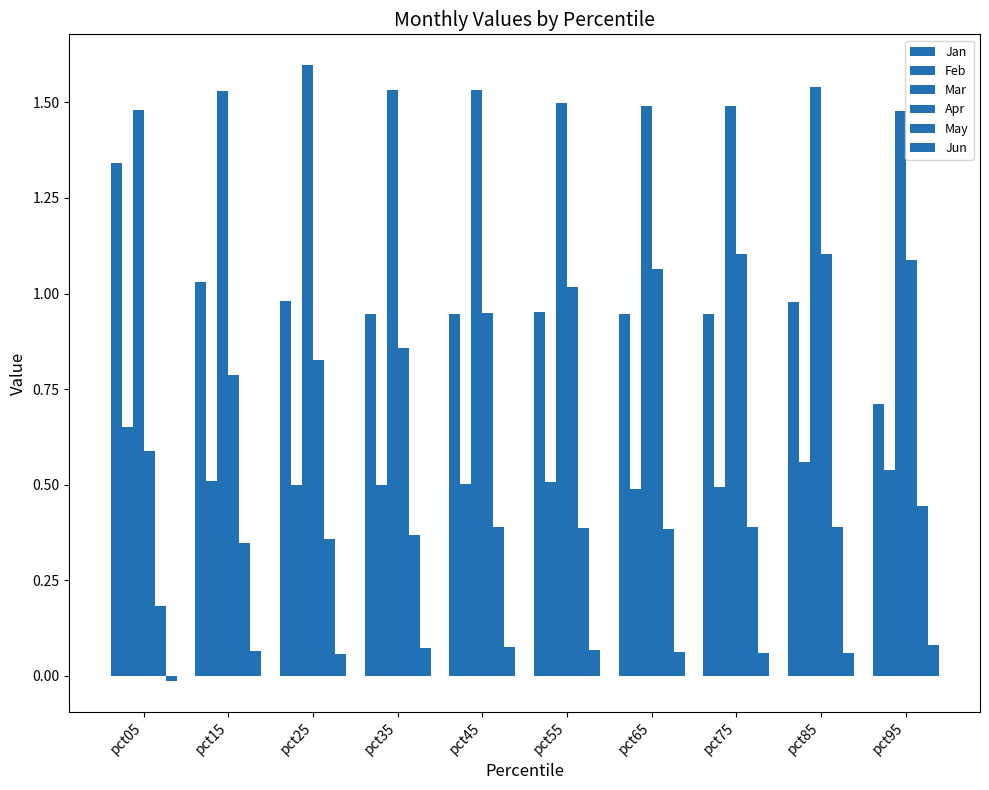

The Jun series shows 0.0 at pct85. True or false?

False